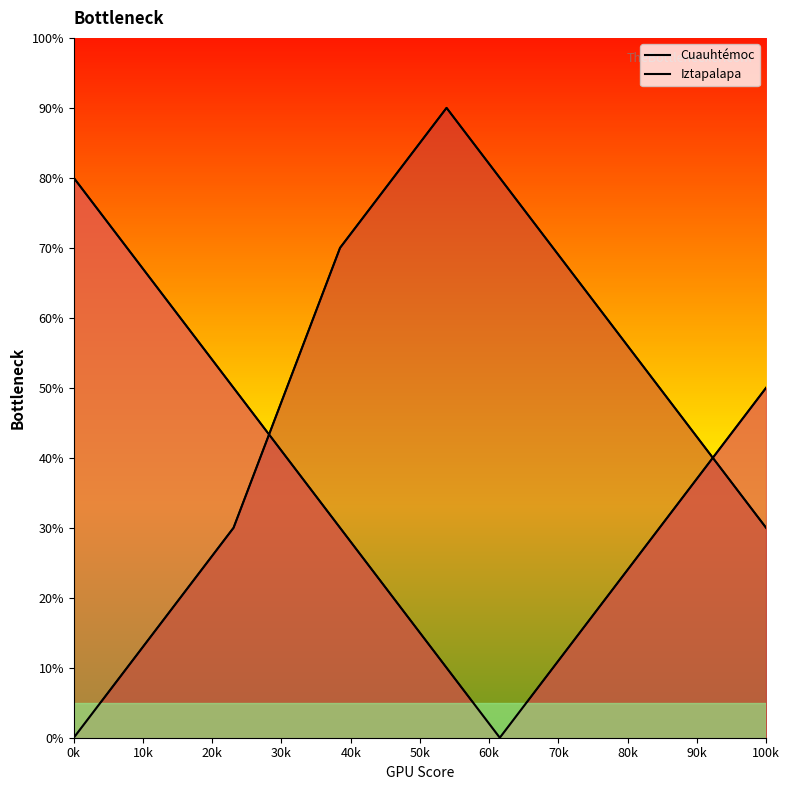

List the series in order of their peak value, highest first.

Iztapalapa, Cuauhtémoc